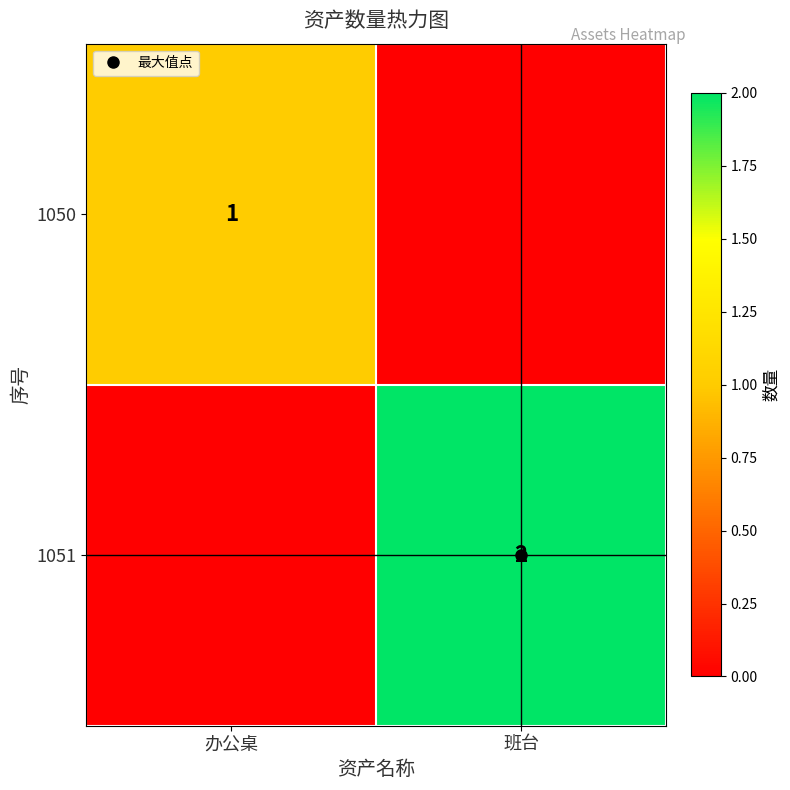

Which series has the largest total across all categories?

1051